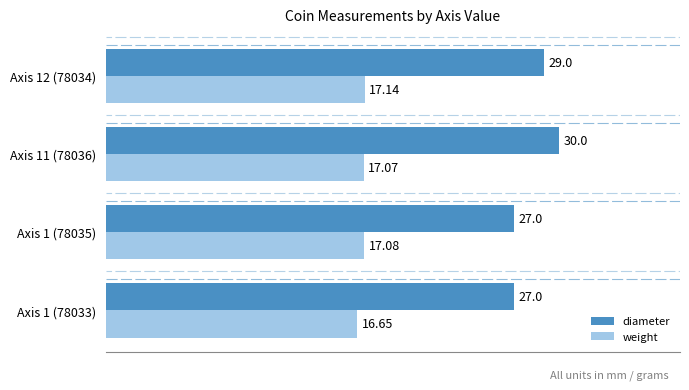

Rank the series at Axis 1 (78035) from lowest to highest value.

weight, diameter